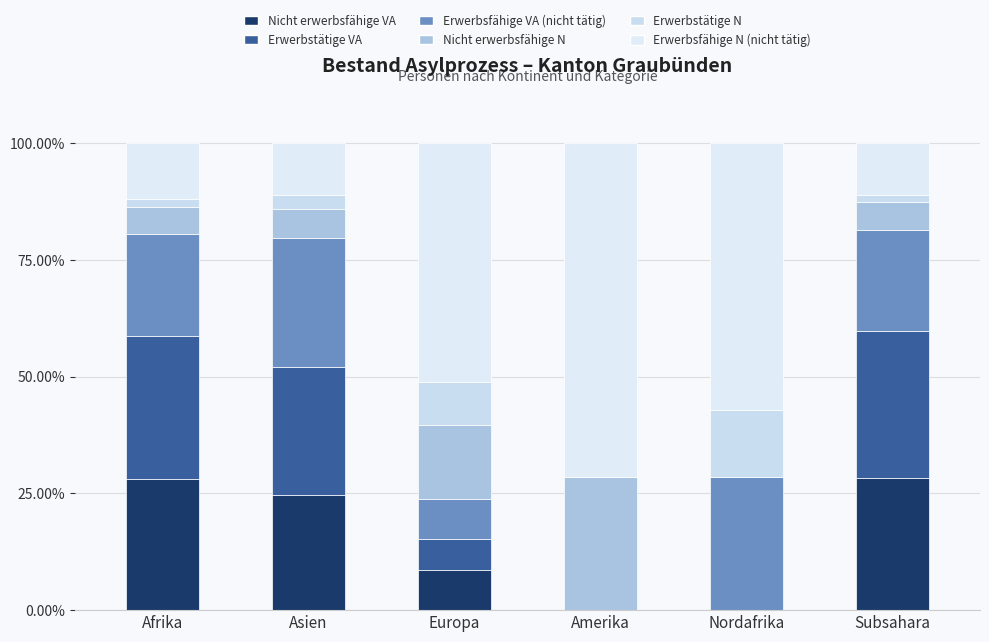

Where does the Erwerbstätige N series first go above 3?

Asien